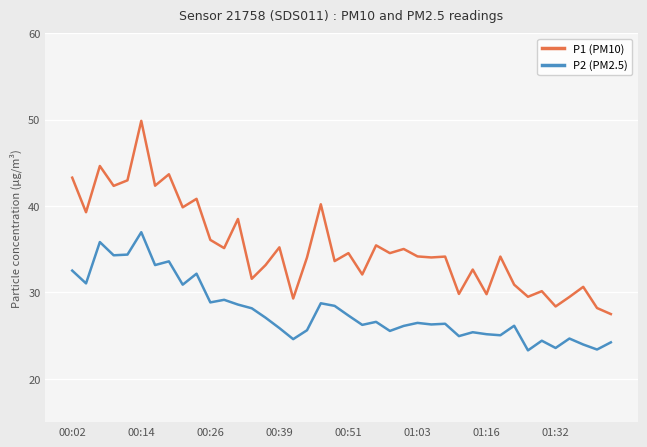

Count the number of data series in this chart.

2